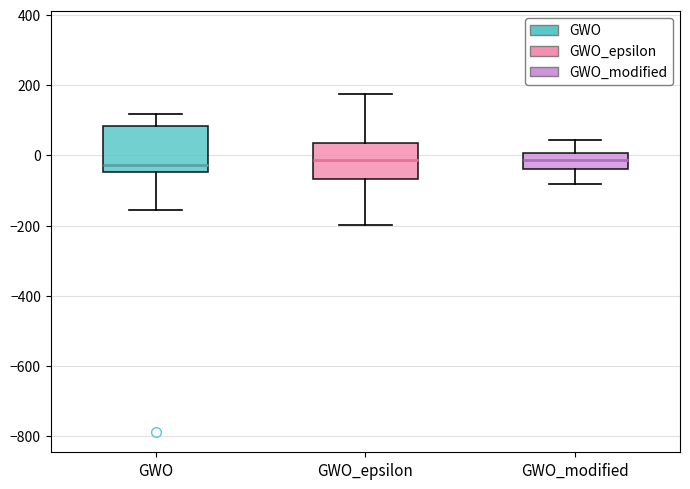

Reading left to right, read every box against the y-axis: the position of its median line, the range the box covers, and the ends of its whiskers. The values are not printed on the chart, so give them approximately, as read against the axis.

GWO: median -20, box -40 to 80, whiskers -160 to 120
GWO_epsilon: median -20, box -60 to 40, whiskers -200 to 180
GWO_modified: median -20, box -40 to 0, whiskers -80 to 40